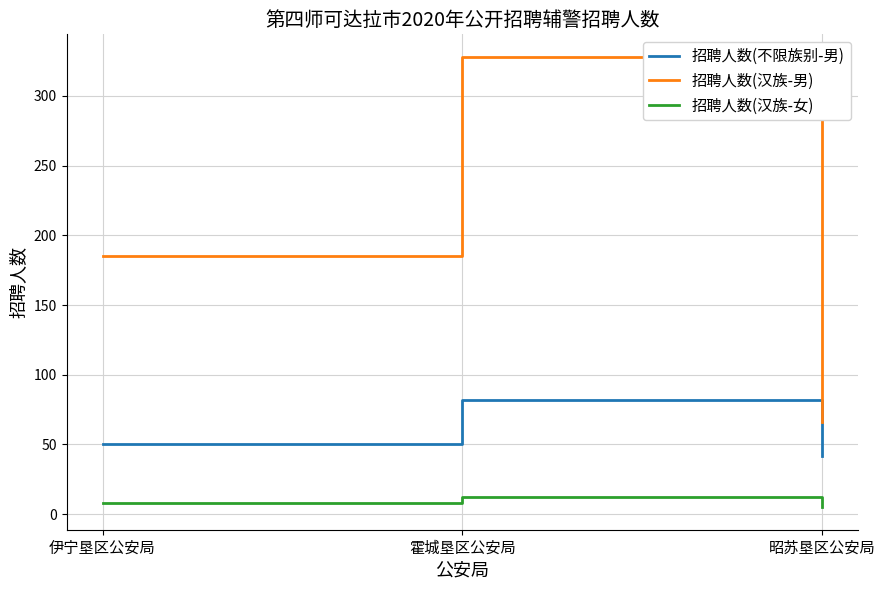

Rank the series by their maximum value, from lowest to highest.

招聘人数(汉族-女), 招聘人数(不限族别-男), 招聘人数(汉族-男)